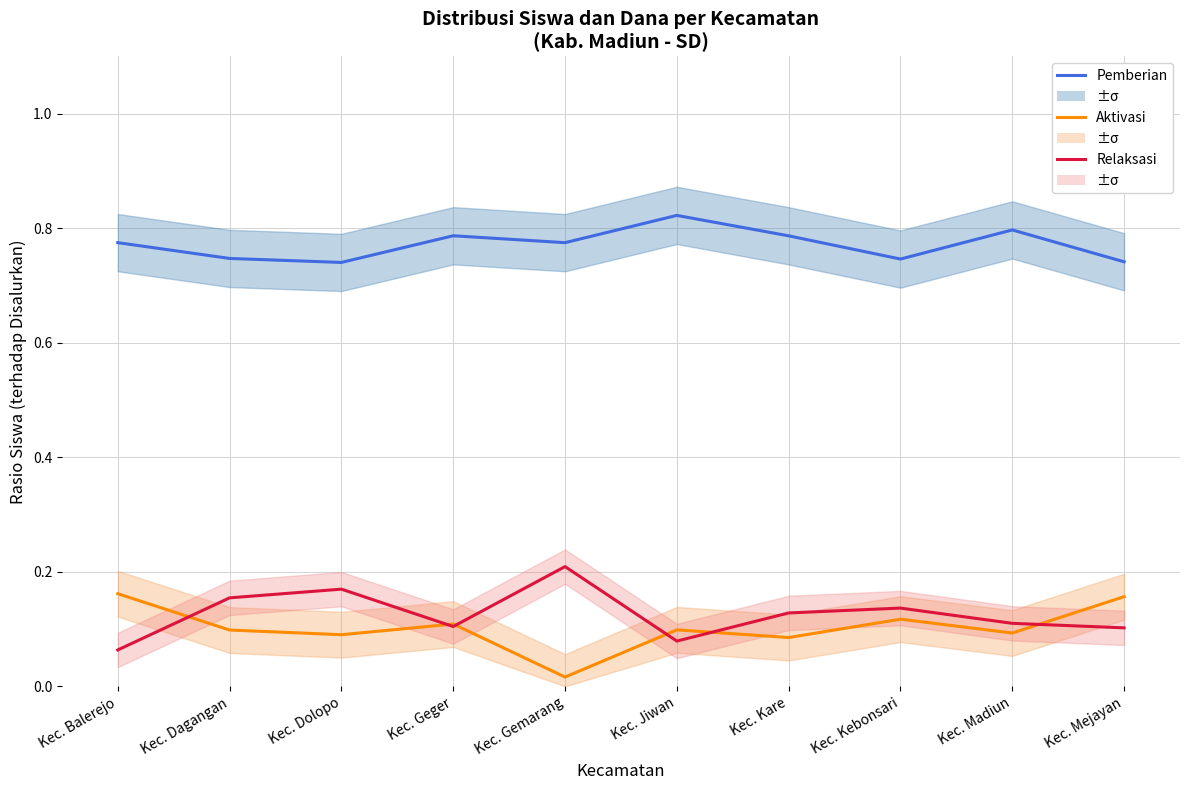

Which category has the lowest value across all series?

Kec. Gemarang